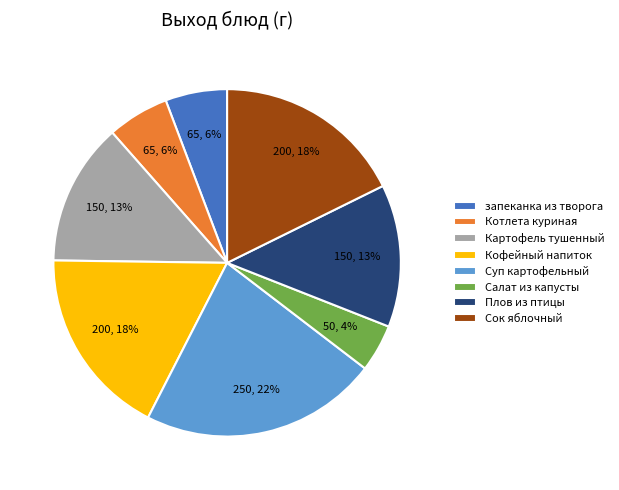

To the nearest percent, what is the difference between the largest and smallest slice percentages?

18%